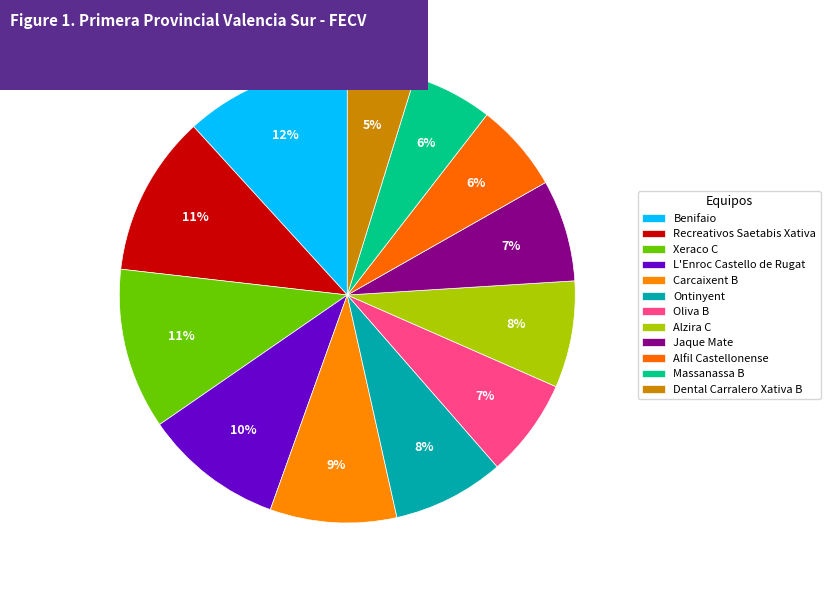

Does Recreativos Saetabis Xativa account for over 50% of the chart?

No